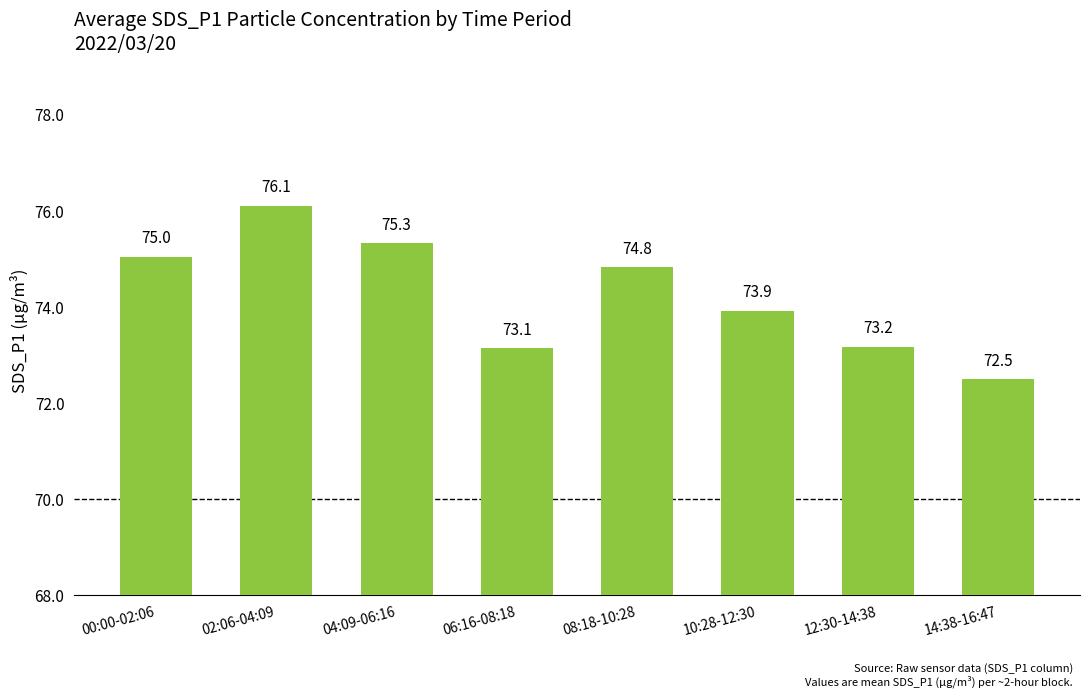

Rank the categories by value from lowest to highest.

14:38-16:47, 06:16-08:18, 12:30-14:38, 10:28-12:30, 08:18-10:28, 00:00-02:06, 04:09-06:16, 02:06-04:09